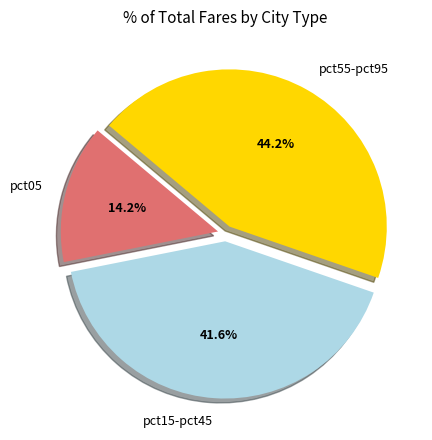

Which category has the biggest portion of the pie?

pct55-pct95